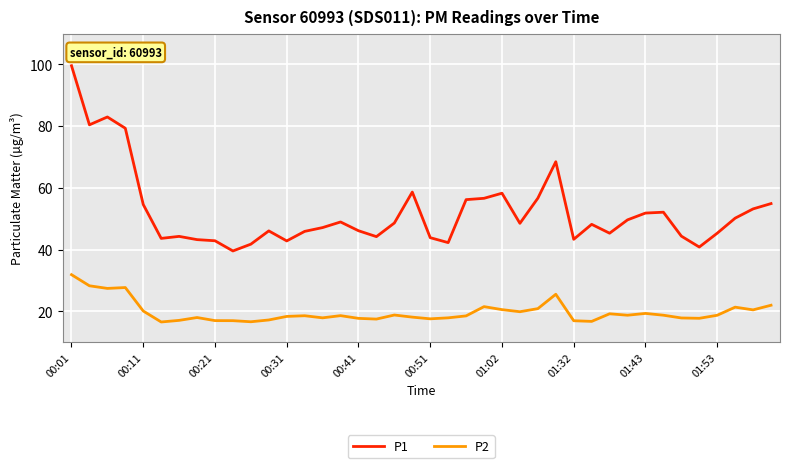

What is the sum of all P1 values?

2091.3